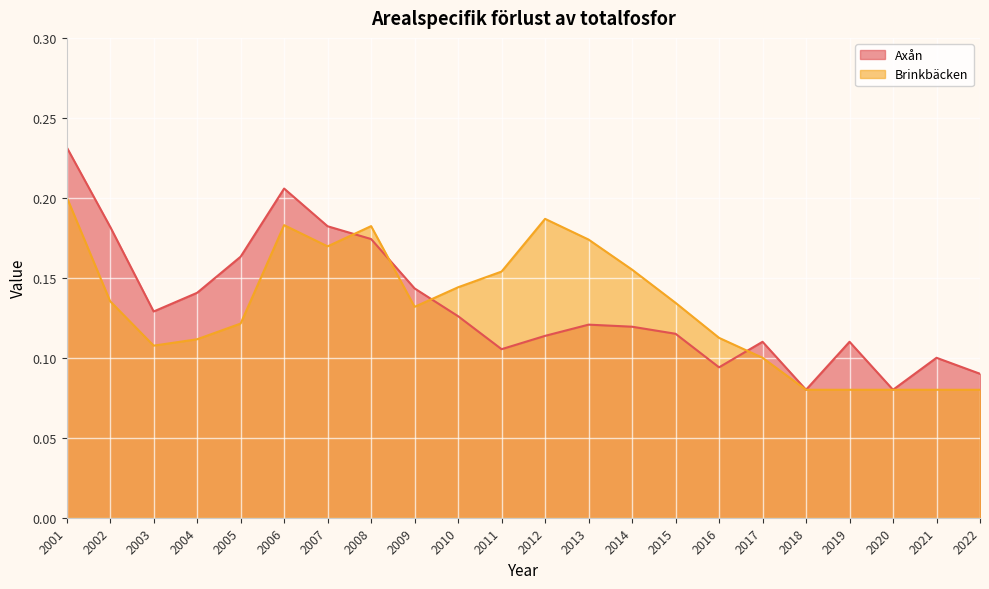

What value does the Brinkbäcken series have at 2009?

0.1